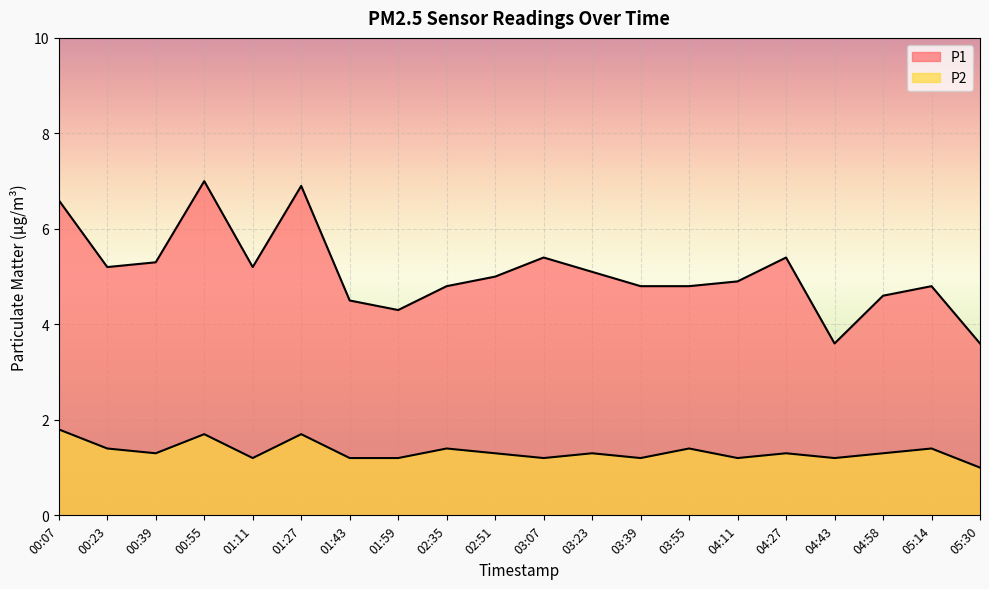

True or false: P2 and P1 cross at least once.

False